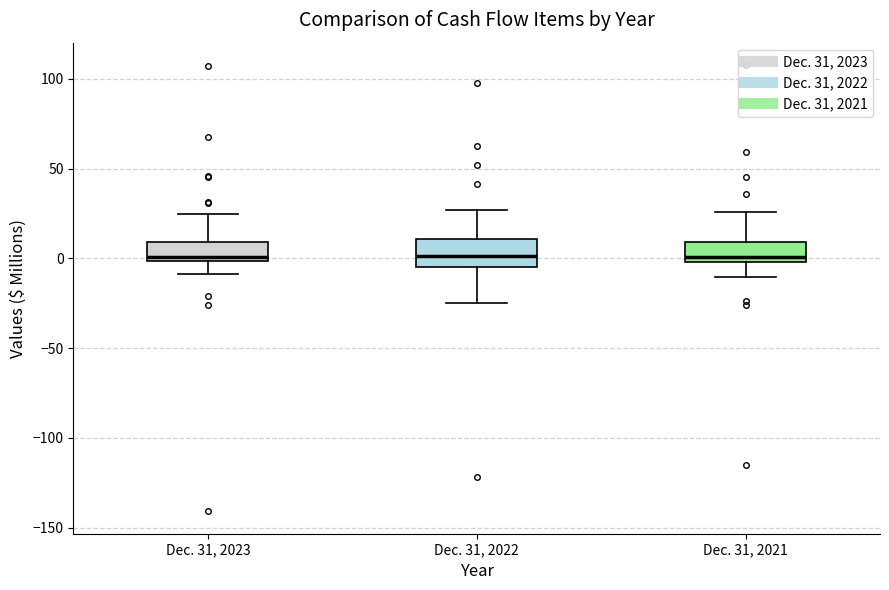

Where does the median line of the box for Dec. 31, 2022 sit on the y-axis? The values are not printed on the chart, so give them approximately, as read against the axis.

0